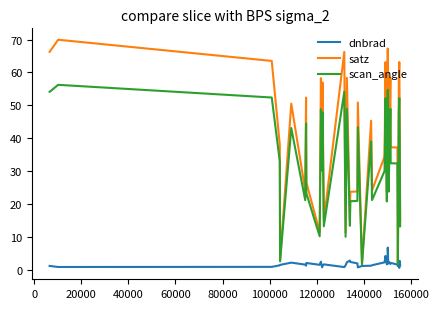

List the series in order of their peak value, highest first.

satz, scan_angle, dnbrad